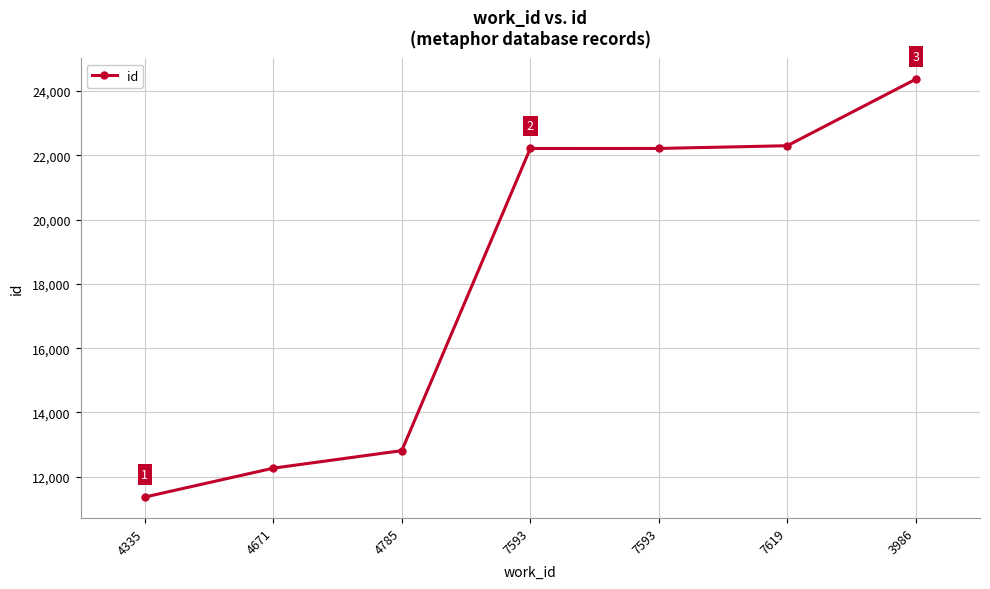

List the labels in order of value, smallest first.

4335, 4671, 4785, 7593, 7593, 7619, 3986